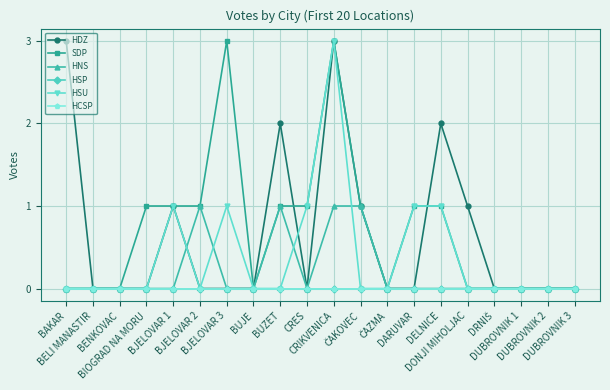

The value of HNS at BUZET is 0. True or false?

False